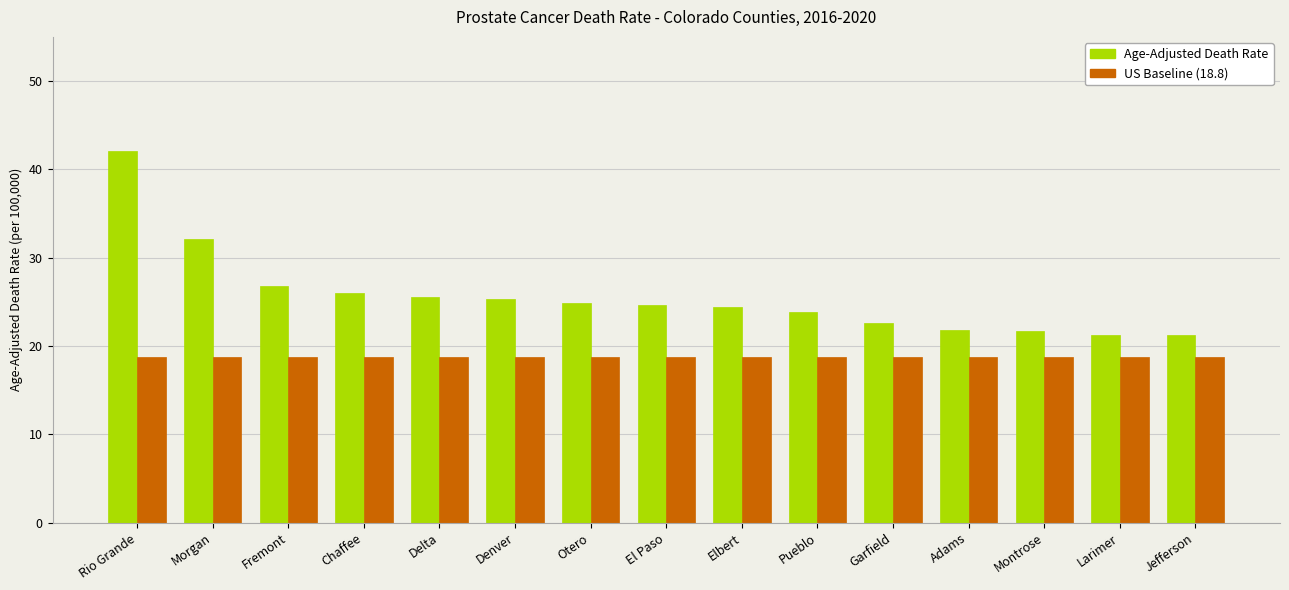

How many bars are there in total?

30